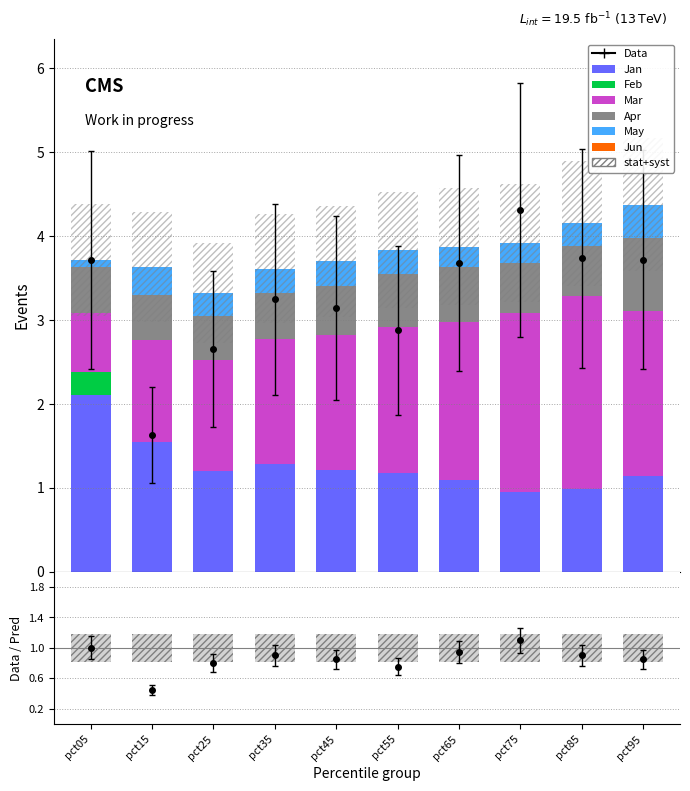

Is the value of Jan at pct95 greater than the value of Apr at pct85?

Yes